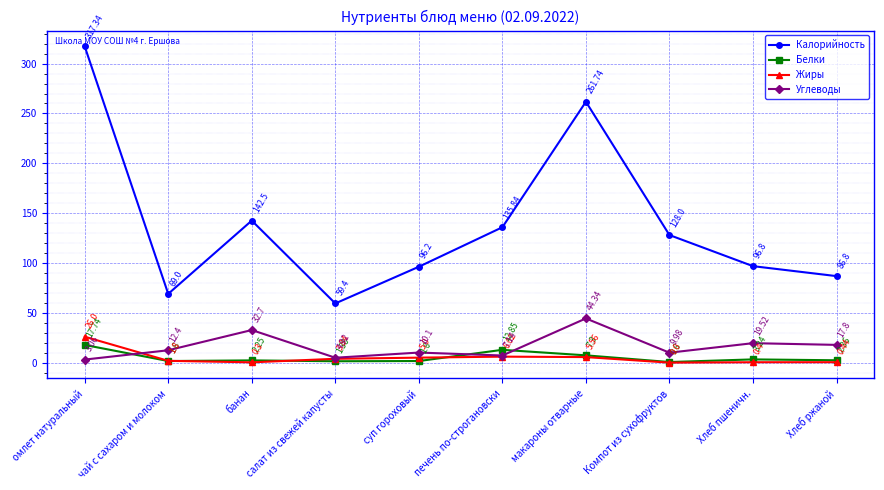

At which label does Белки first exceed 2?

омлет натуральный